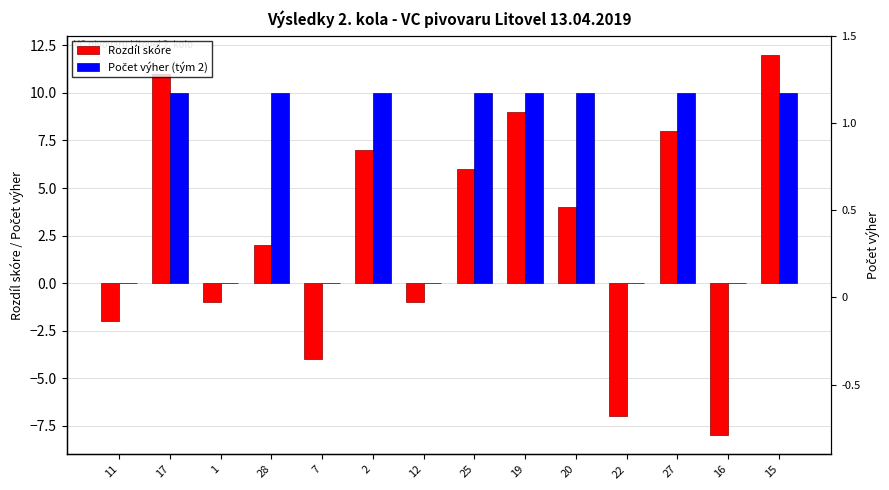

List the series in order of their overall mean, lowest first.

Rozdíl skóre, Počet výher (tým 2)